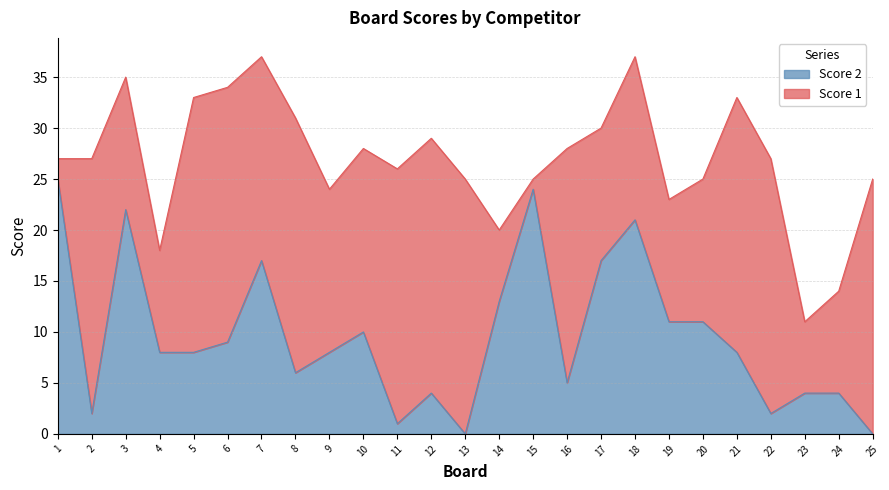

True or false: the data shows 5 at 16.

True